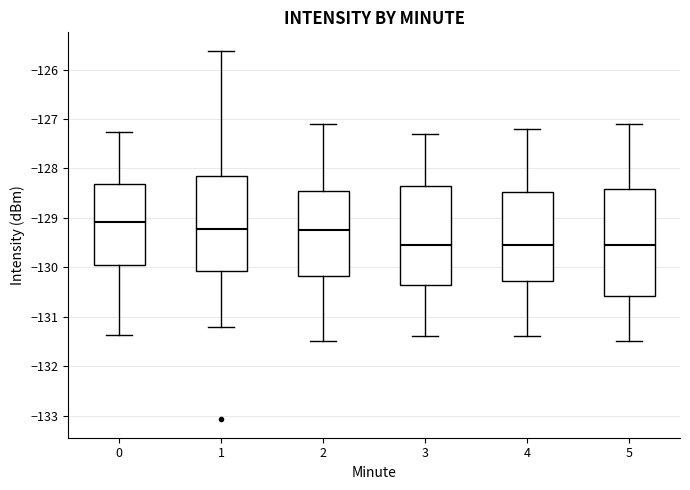

Reading left to right, transcribe this box plot: for each box, give where its median line is, the range the box spans, and where its two whiskers end, as read against the y-axis. The values are not printed on the chart, so give them approximately, as read against the axis.

0: median -129.1, box -130.0 to -128.3, whiskers -131.4 to -127.3
1: median -129.2, box -130.1 to -128.1, whiskers -131.2 to -125.6
2: median -129.2, box -130.2 to -128.4, whiskers -131.5 to -127.1
3: median -129.5, box -130.3 to -128.3, whiskers -131.4 to -127.3
4: median -129.5, box -130.3 to -128.5, whiskers -131.4 to -127.2
5: median -129.5, box -130.6 to -128.4, whiskers -131.5 to -127.1